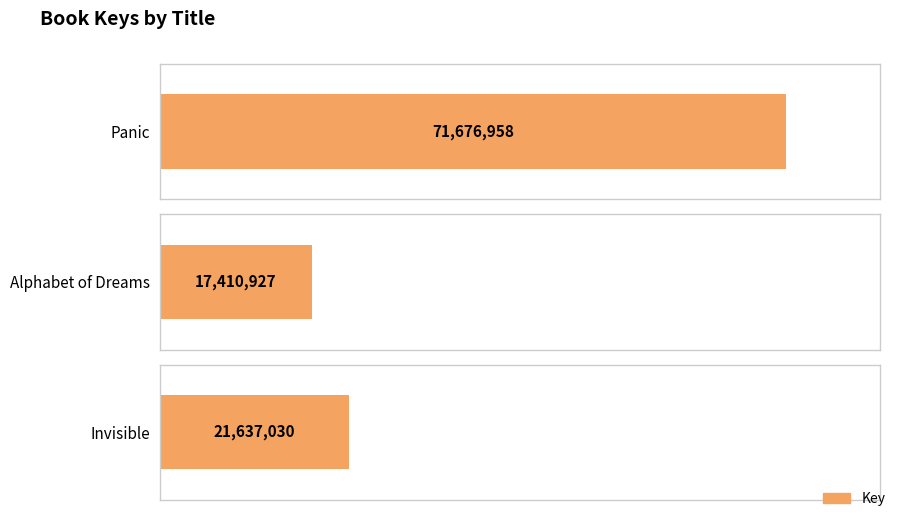

How many values are below 21637030?

1